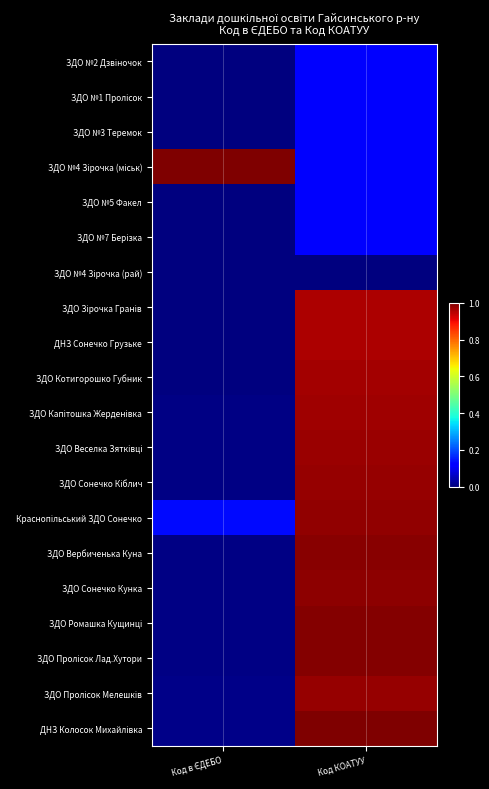

What is the maximum value shown in the chart?

1.0